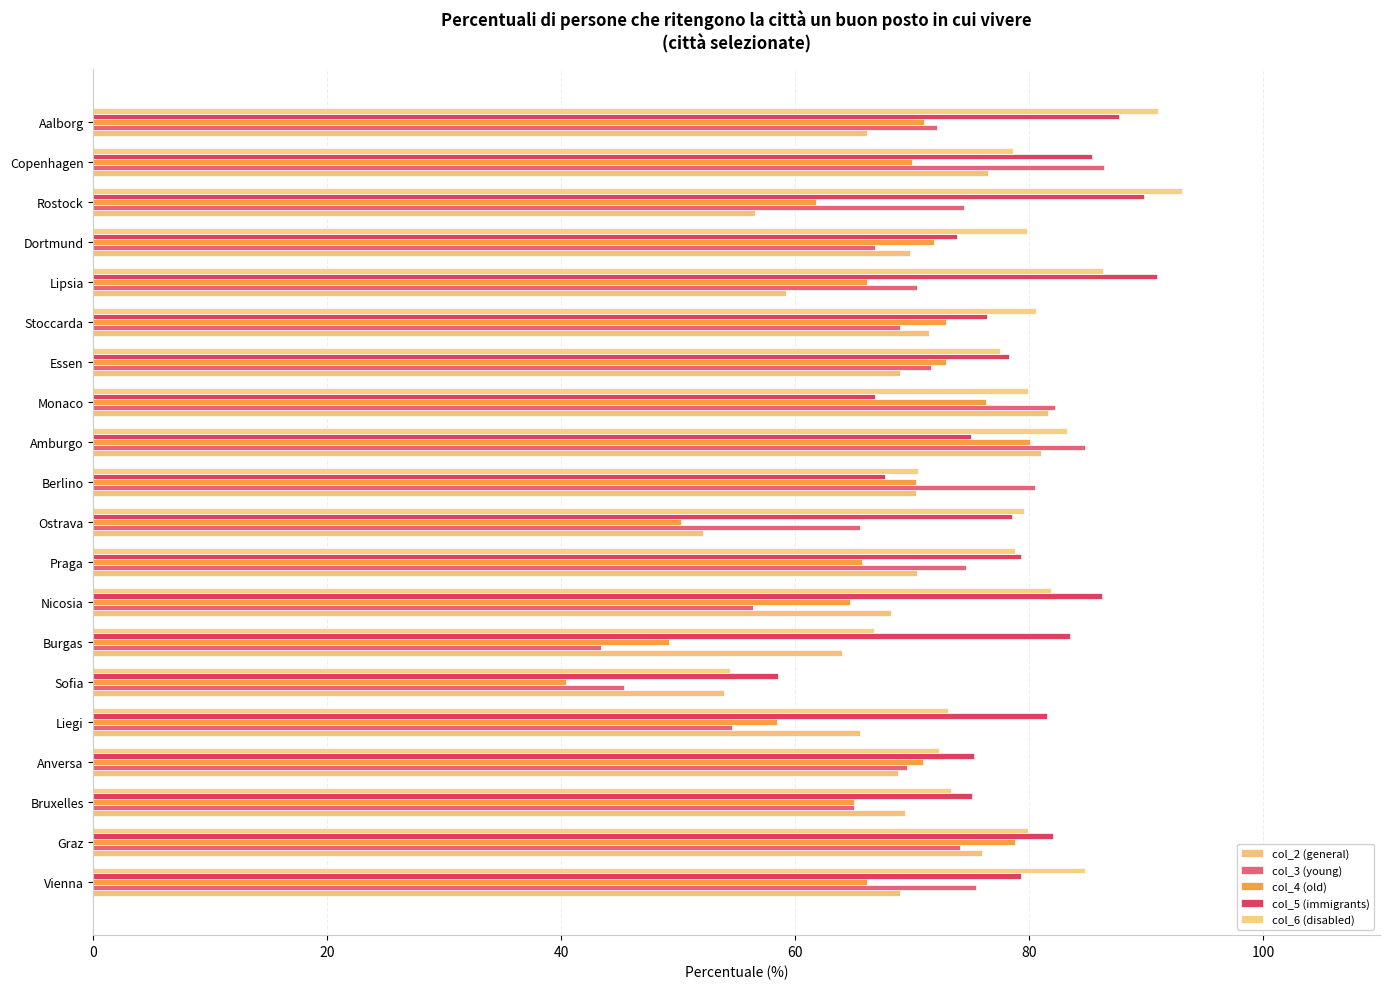

How many distinct data groups are displayed?

5